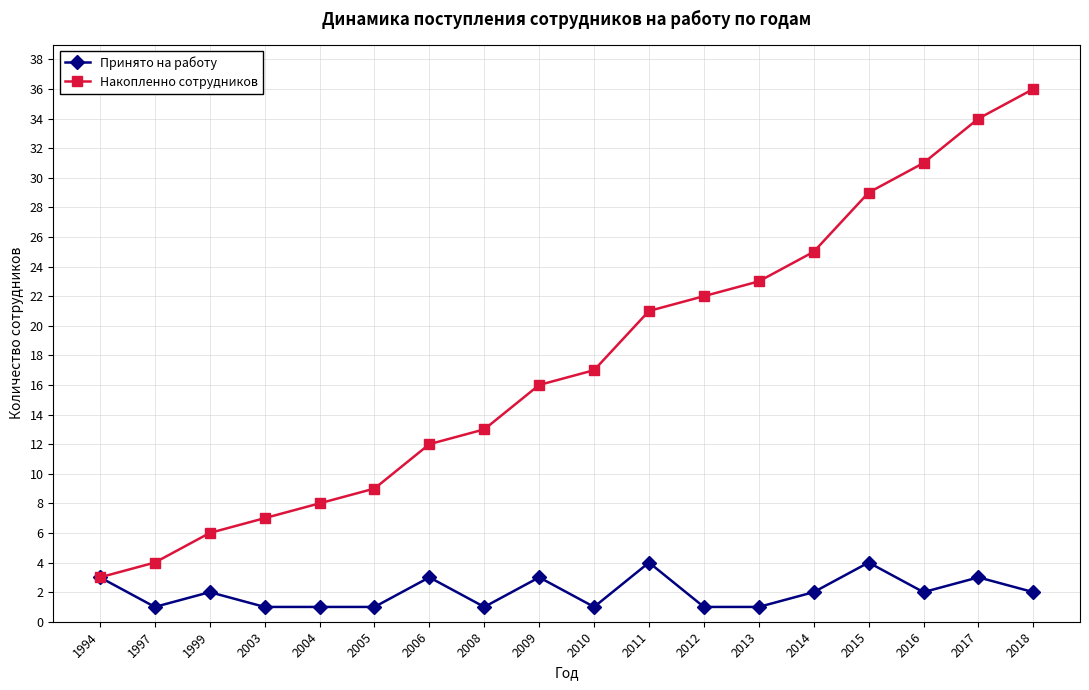

How many data points does each series have?

18